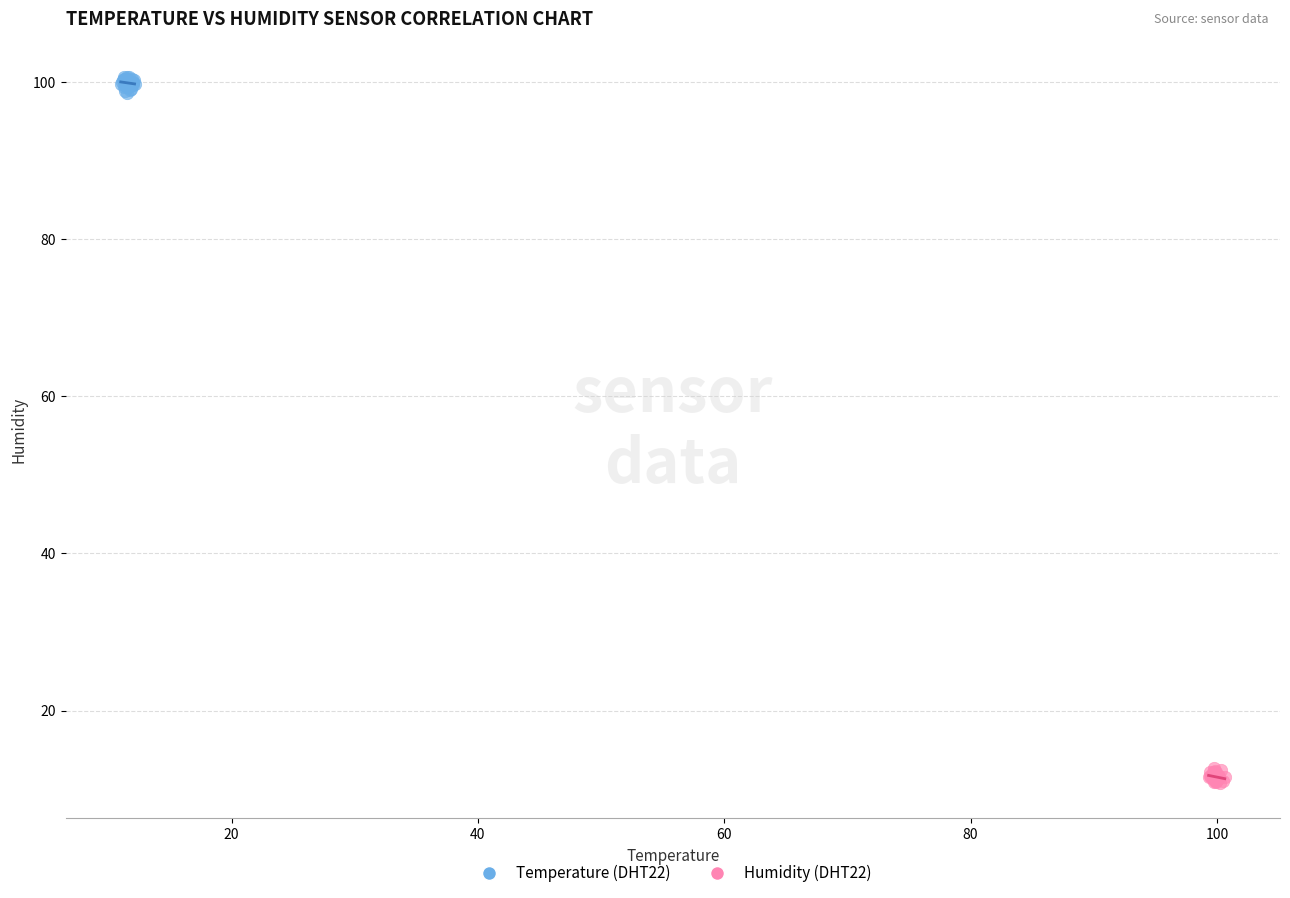

Which series contains the lowest Y value?

Humidity (DHT22)